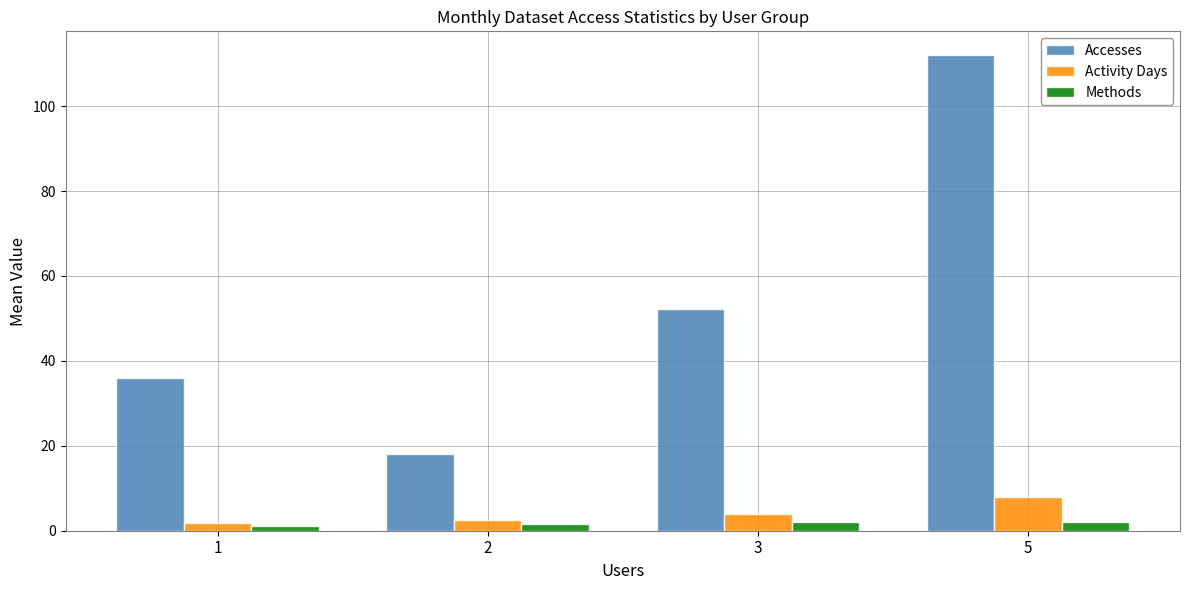

At which category is the sum across all series the highest?

5